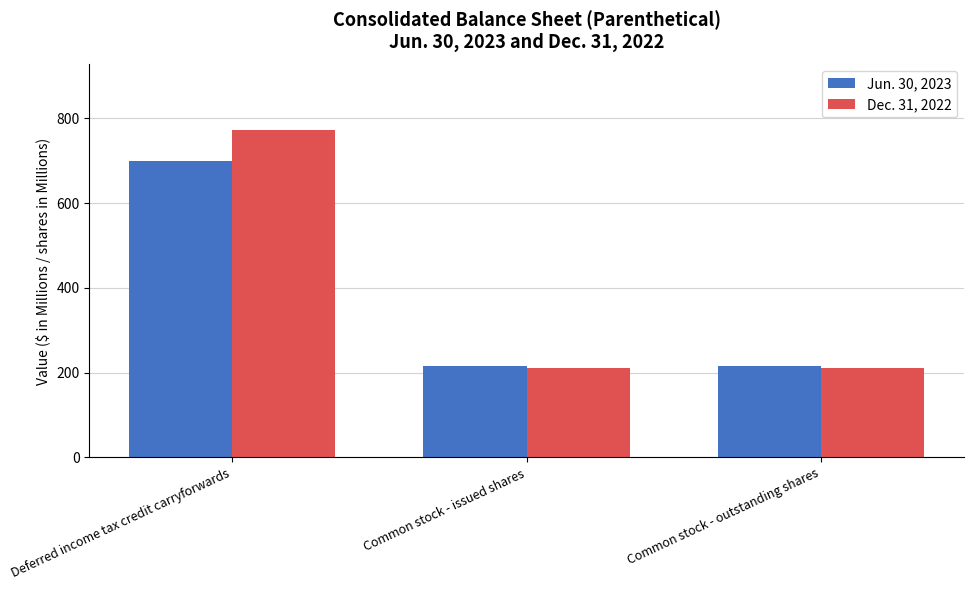

What is the label of the 1st bar from the left?

Deferred income tax credit carryforwards